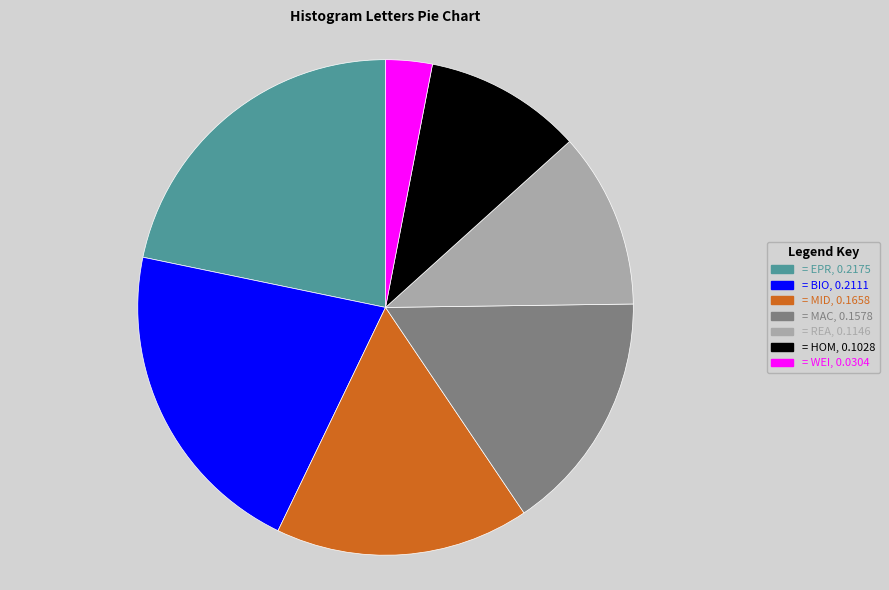

Is there any slice that represents more than half of the pie?

No